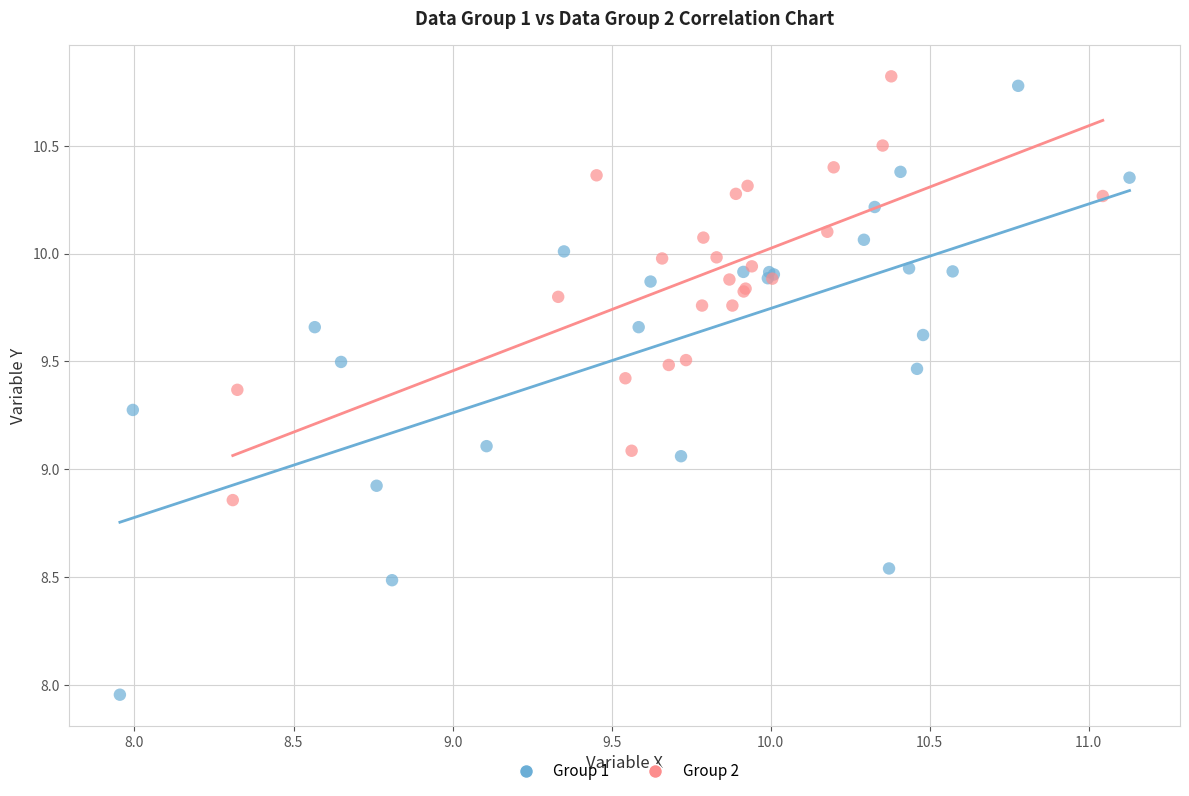

Which series has the largest Y range (max minus min)?

Group 1